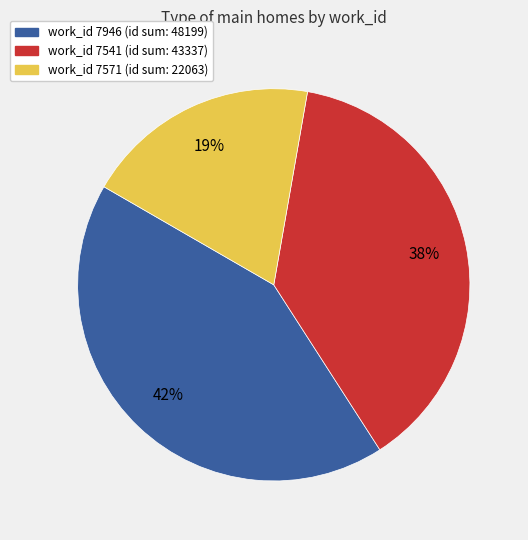

To the nearest percent, what is the average slice percentage?

33%